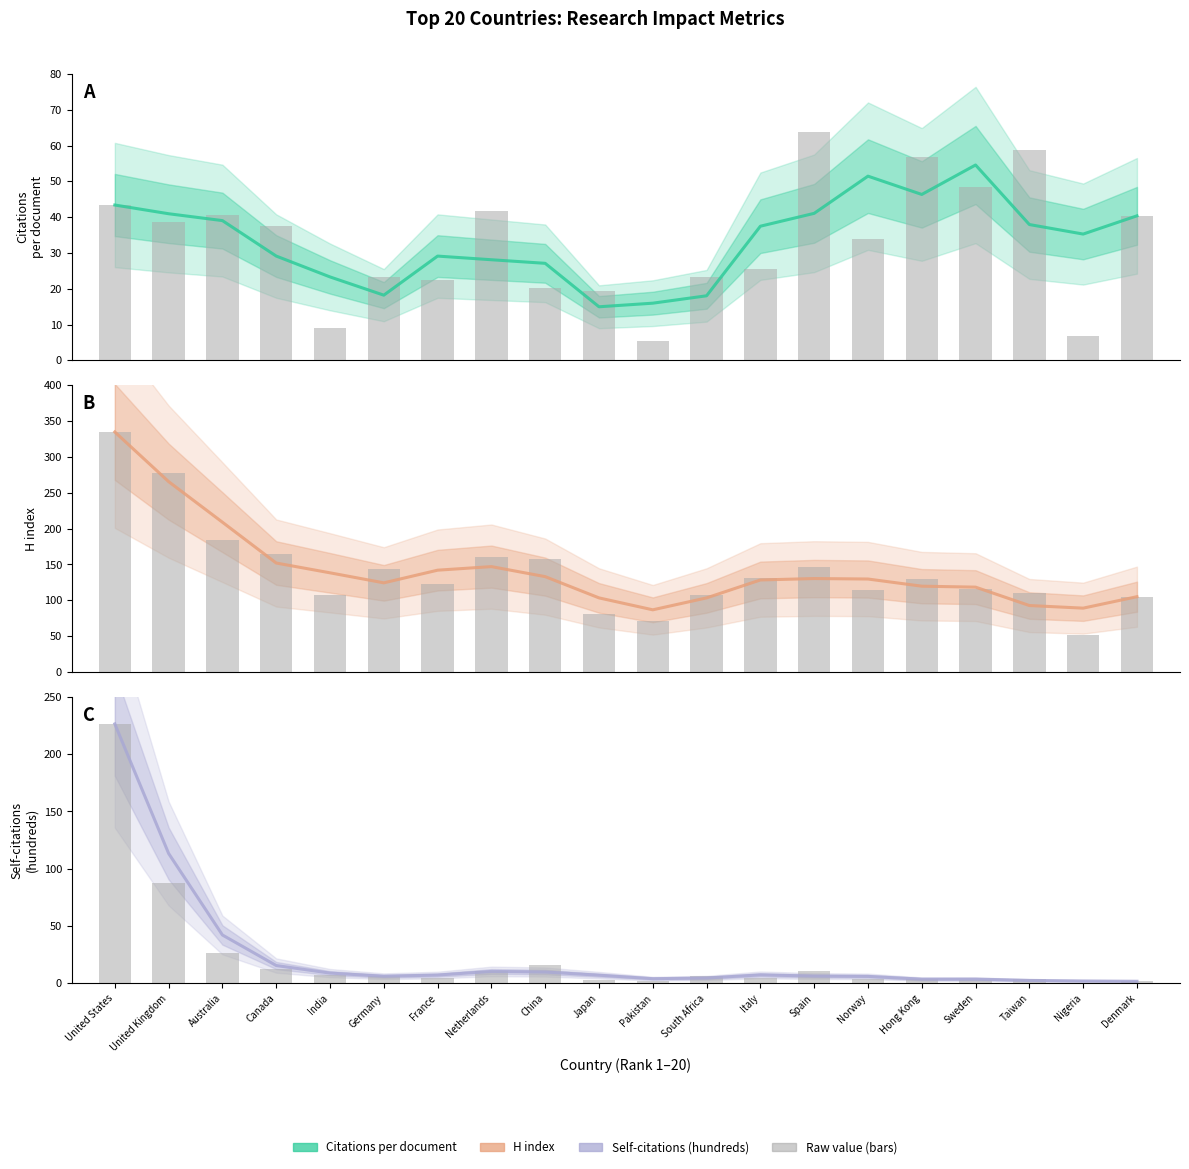

What is the sum of all Self-citations values?

490.4